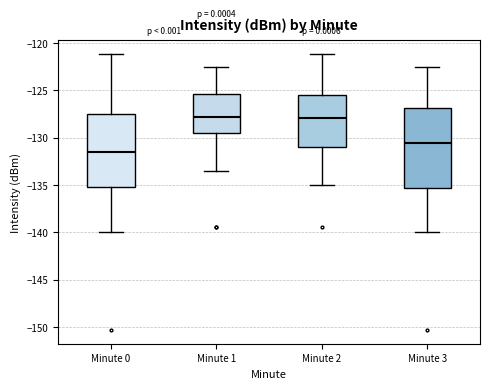

Which box is the tallest, from its lower edge to its upper edge?

Minute 3